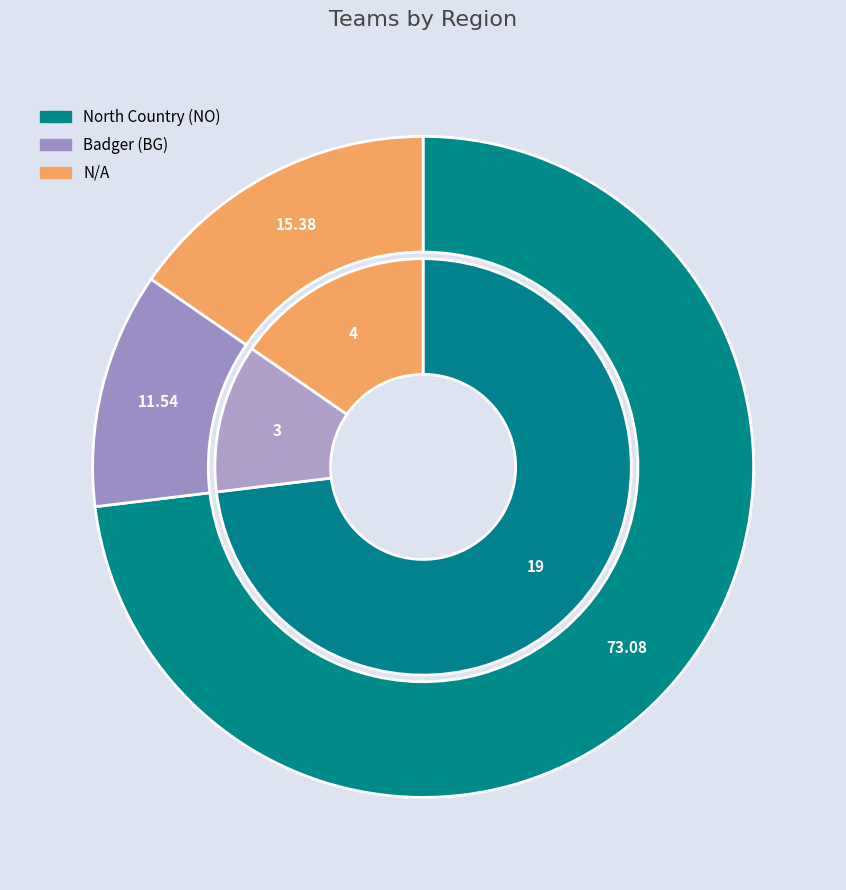

Between N/A and North Country (NO), which is larger?

North Country (NO)